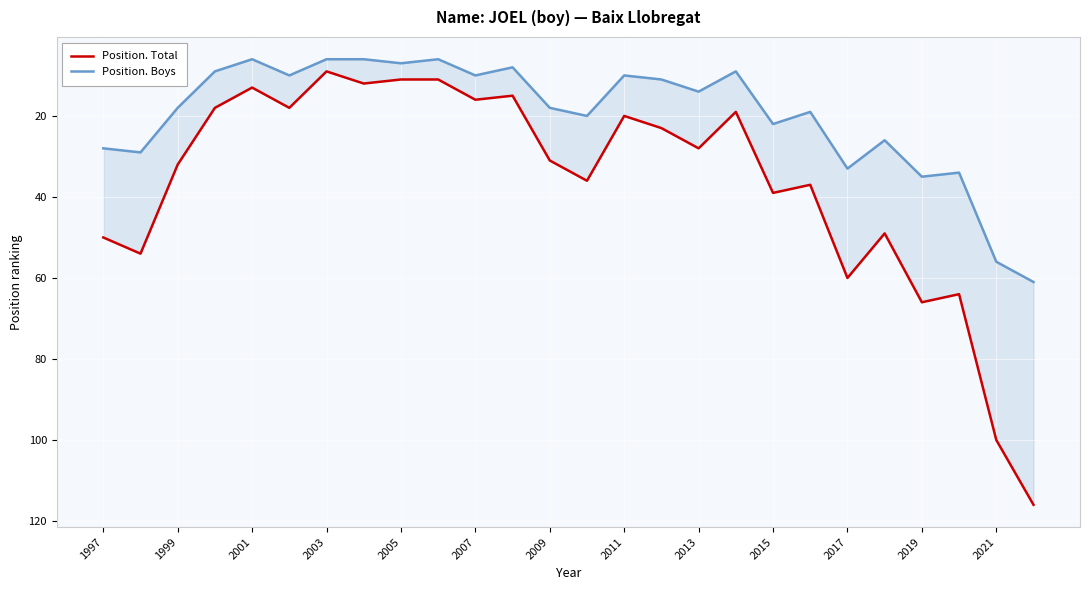

What is the average value of the Position. Total series?

36